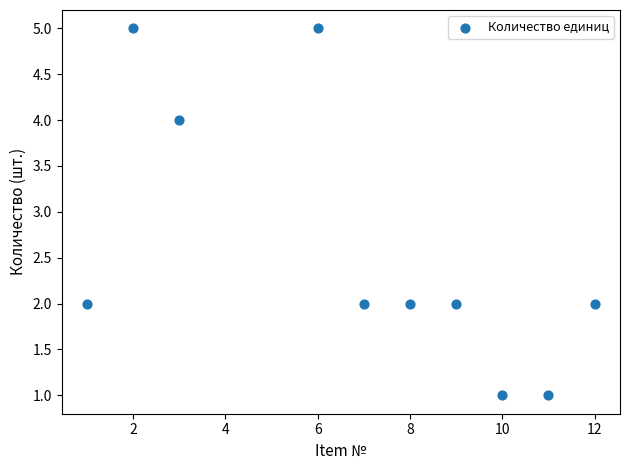

What is the average X value?

7